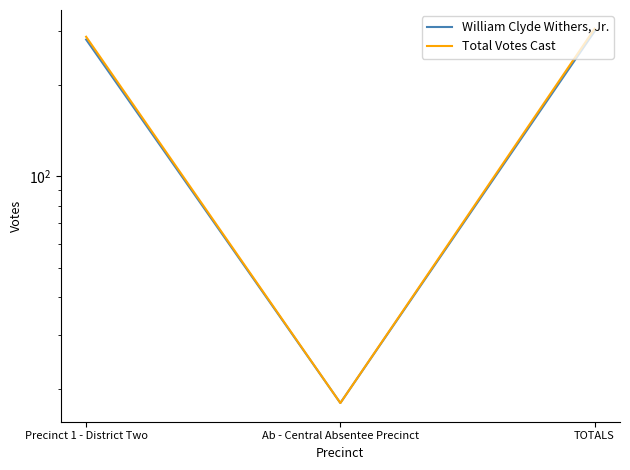

Reading left to right, list all the values displayed in this chart.

William Clyde Withers, Jr.: Precinct 1 - District Two=281	Ab - Central Absentee Precinct=18	TOTALS=299
Total Votes Cast: Precinct 1 - District Two=287	Ab - Central Absentee Precinct=18	TOTALS=305